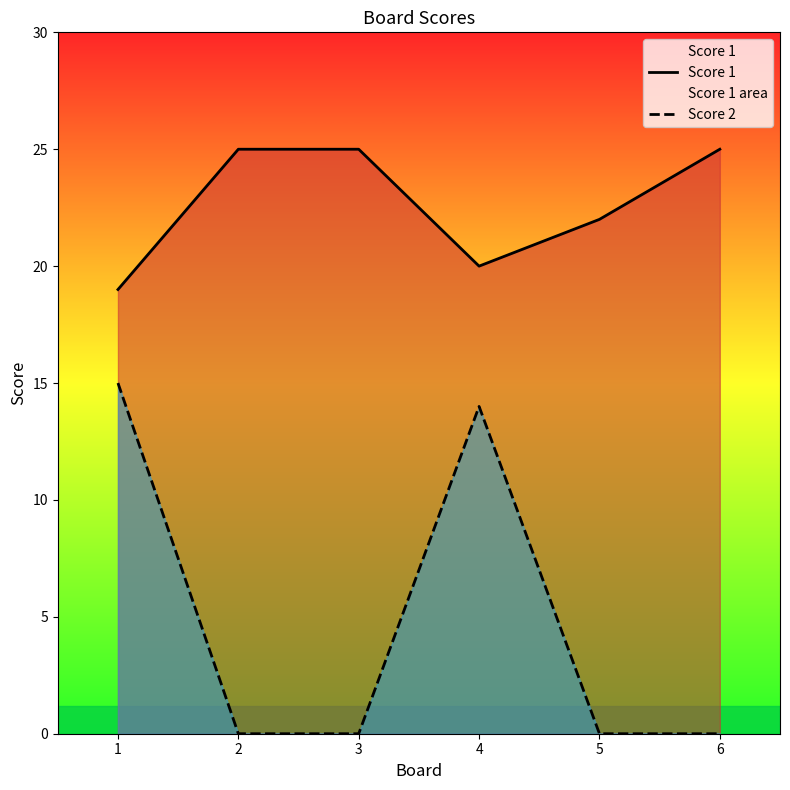

The value of Score 1 at 3 is 9. True or false?

False